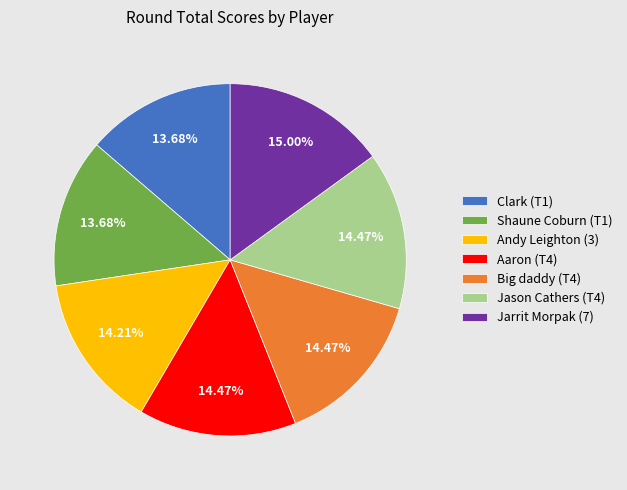

What is the total percentage of Big daddy (T4) and Shaune Coburn (T1)?

28.2%